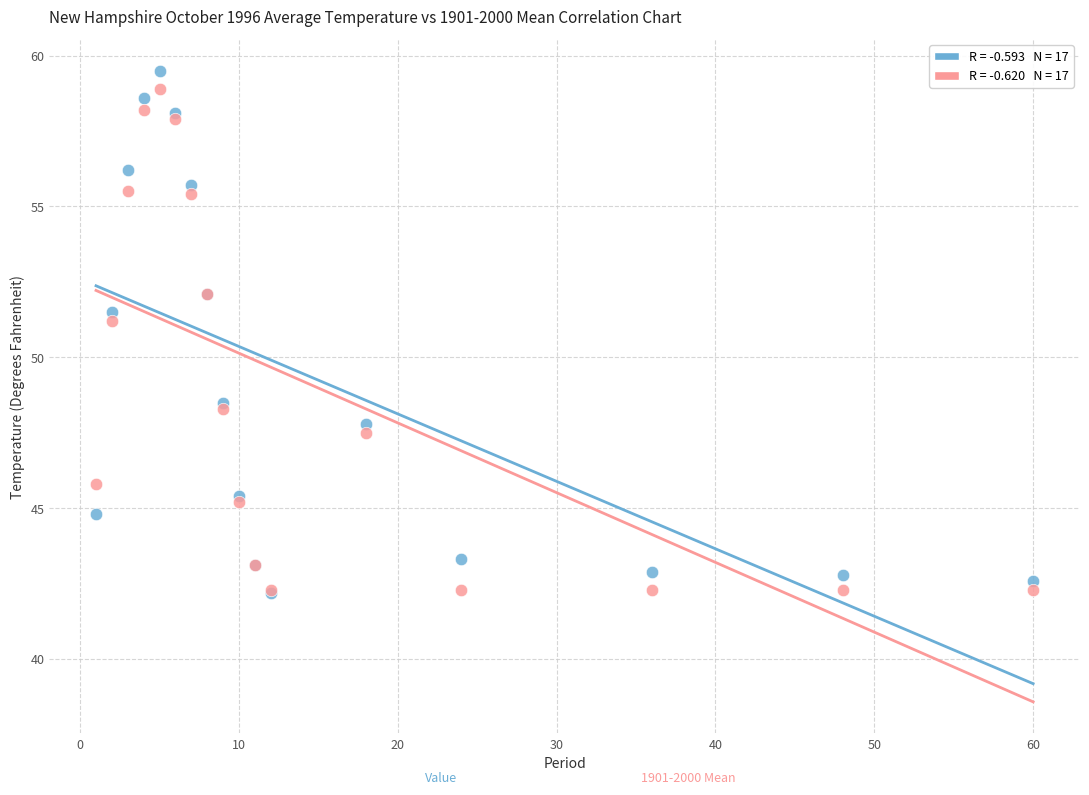

Across all series, what Y value is closest to 50?

51.2